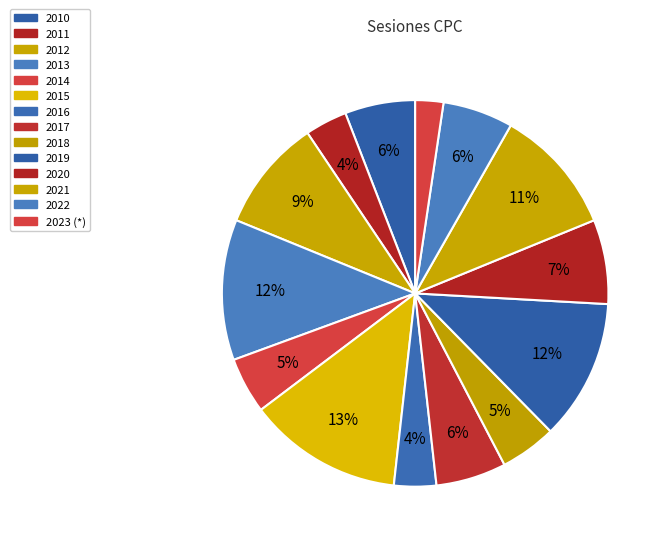

Between 2022 and 2012, which is larger?

2012